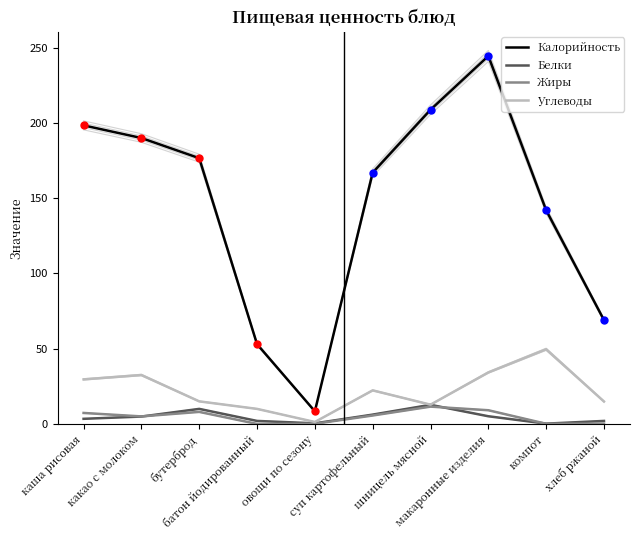

Which series reaches the minimum Y coordinate?

Жиры